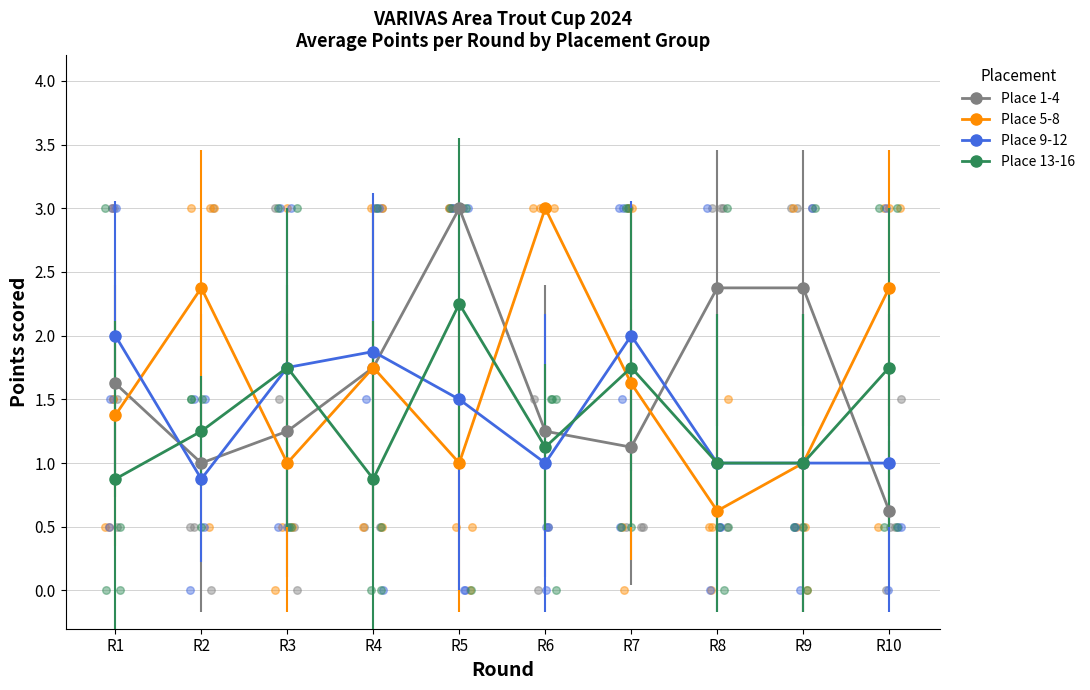

At how many categories does at least one series exceed 0?

10